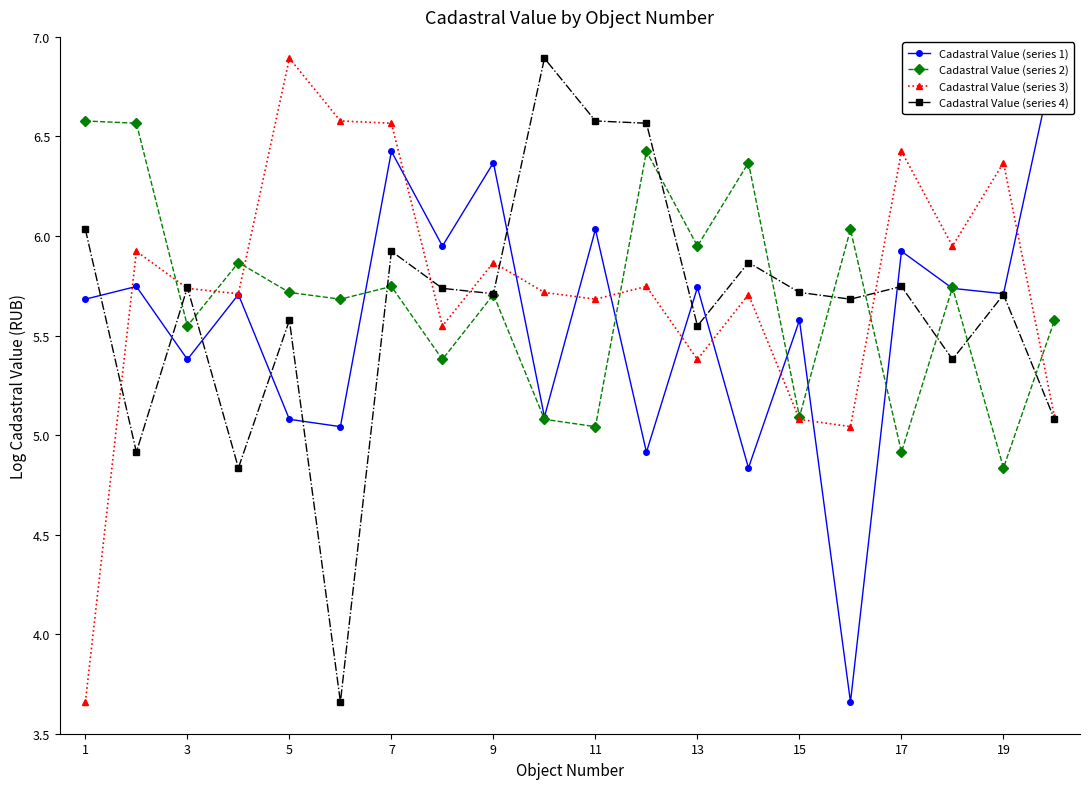

The value of Cadastral Value (series 2) at 9 is 5.7. True or false?

True